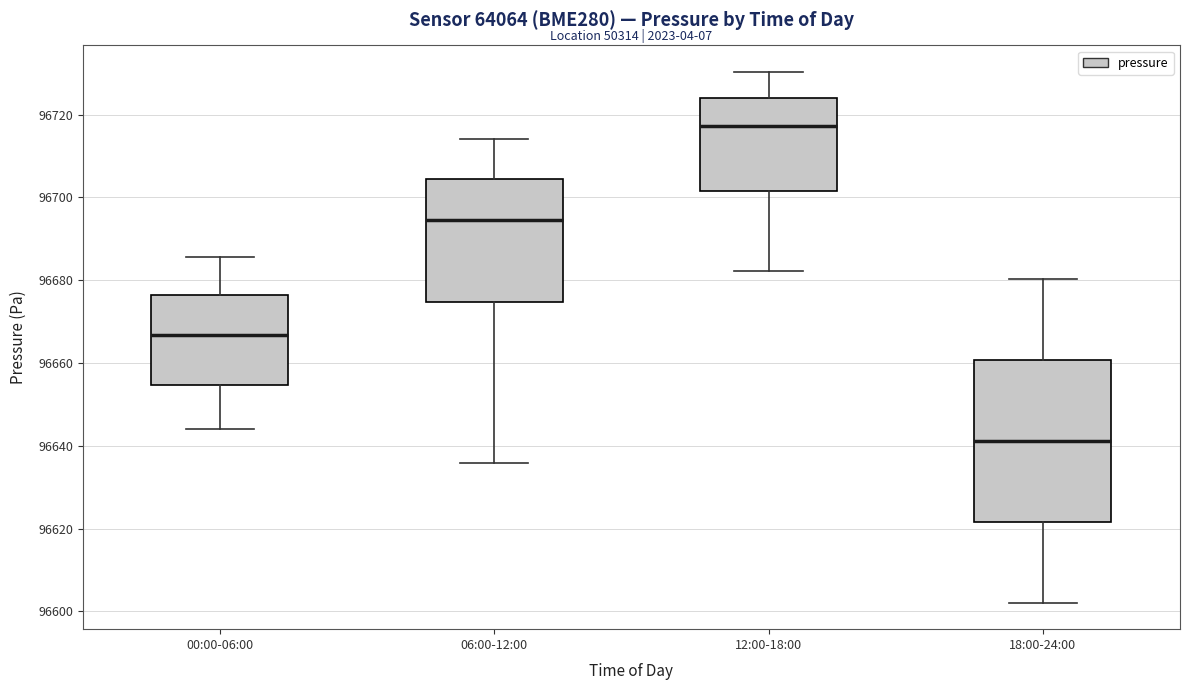

Where does the lower whisker of the box for 00:00-06:00 end on the y-axis? The values are not printed on the chart, so give them approximately, as read against the axis.

96644